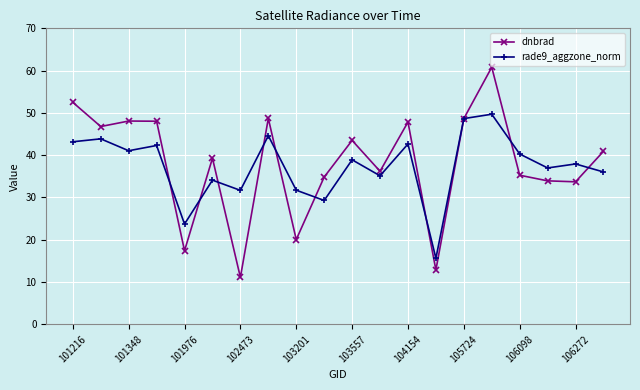

How many interior local valleys does the dnbrad series have?

7